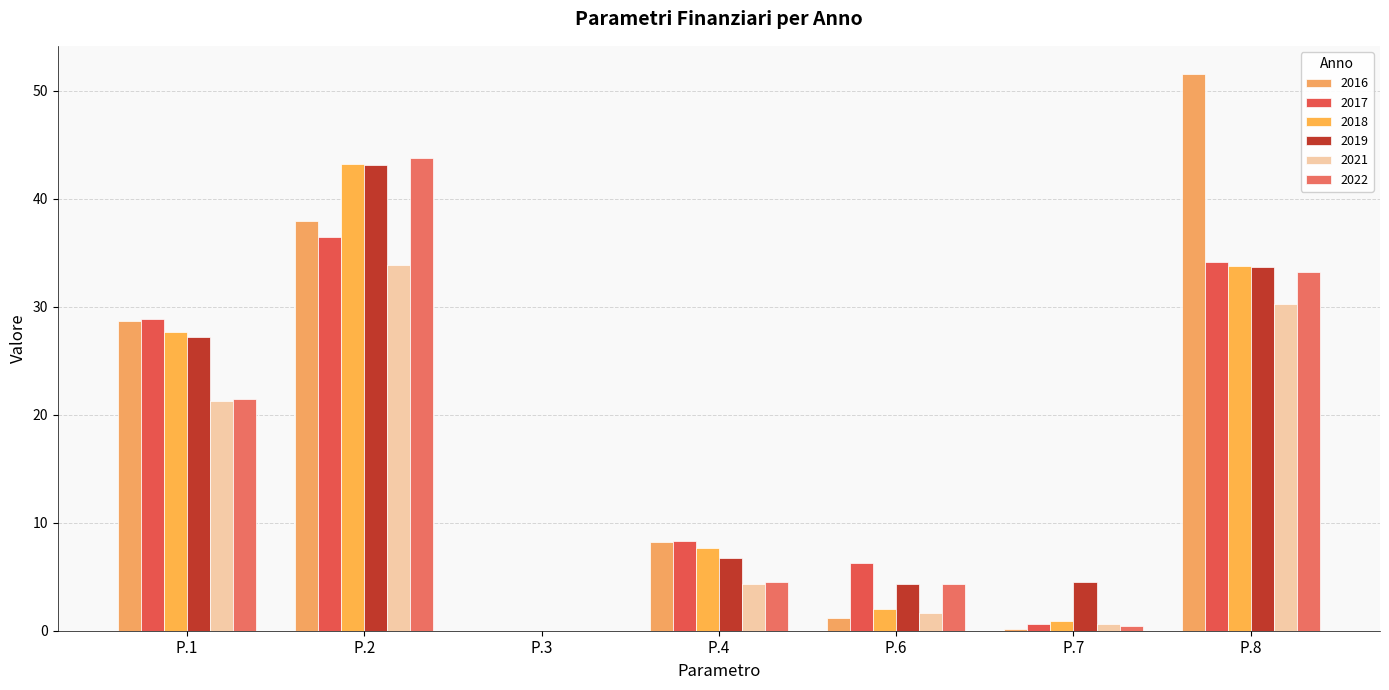

What is the sum of all 2021 values?

92.0